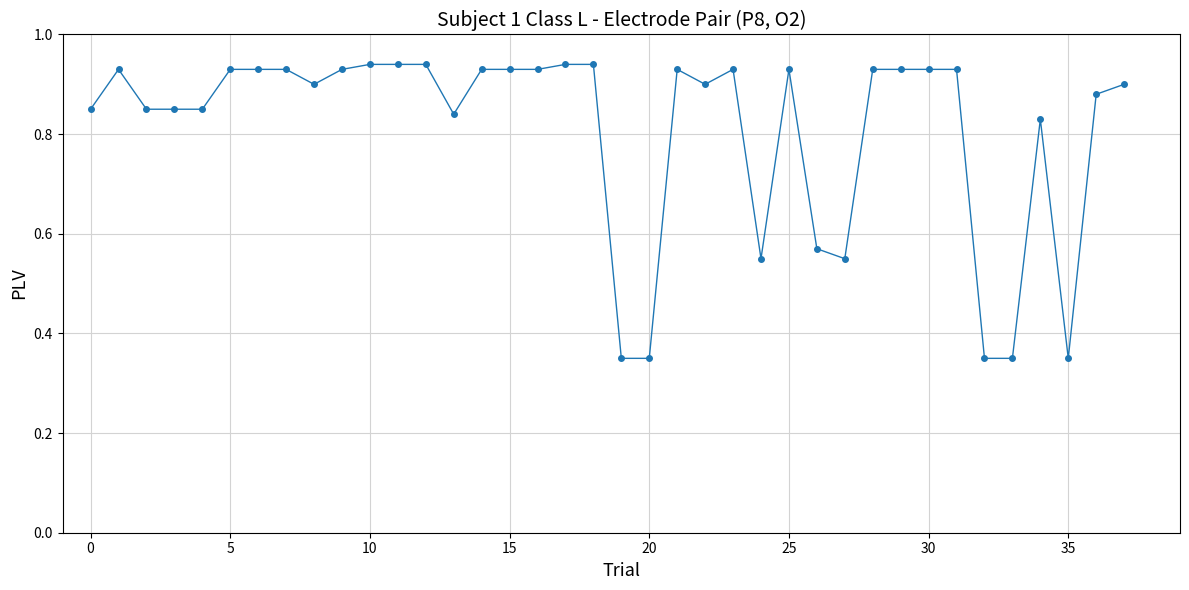

What is the sum of all values?

30.7